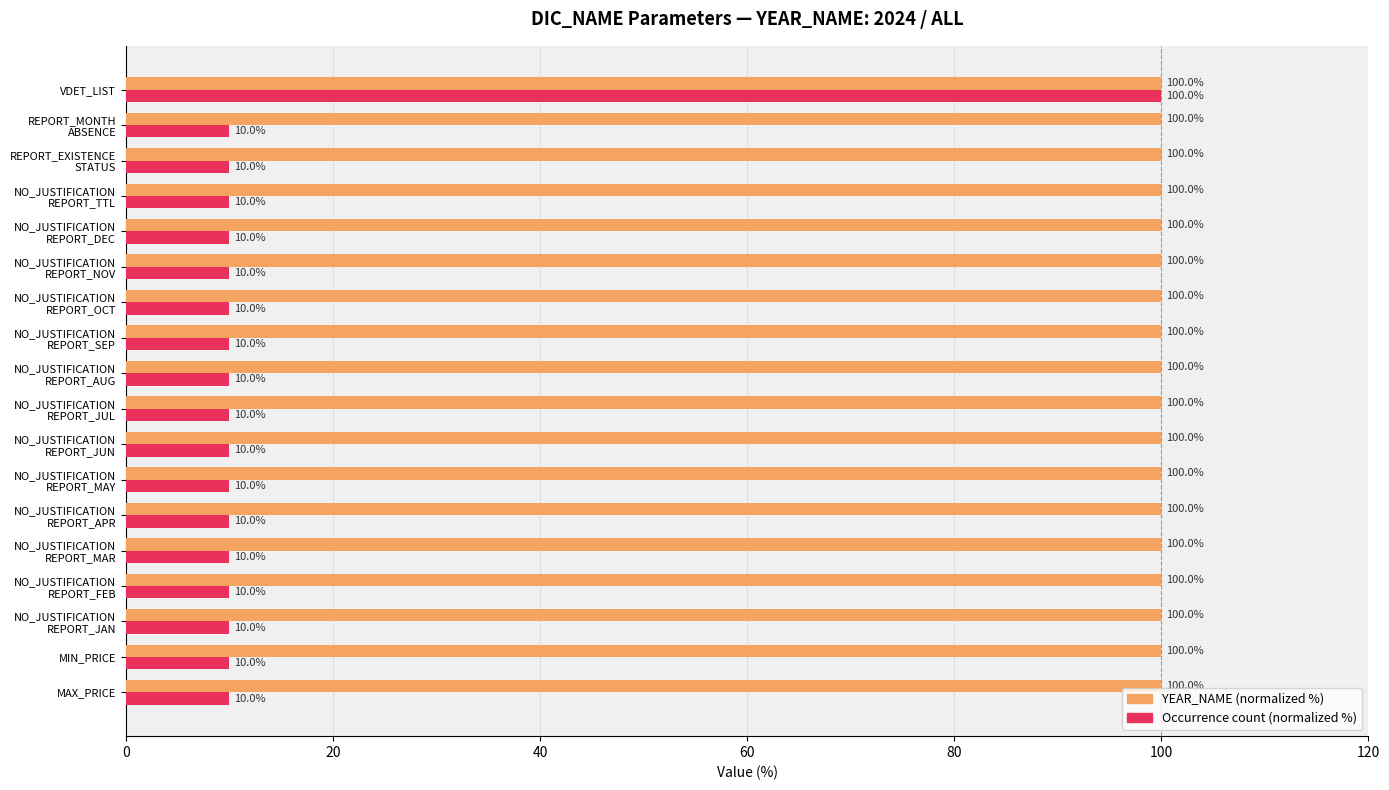

Which series has the widest spread of values?

Occurrence count (normalized %)